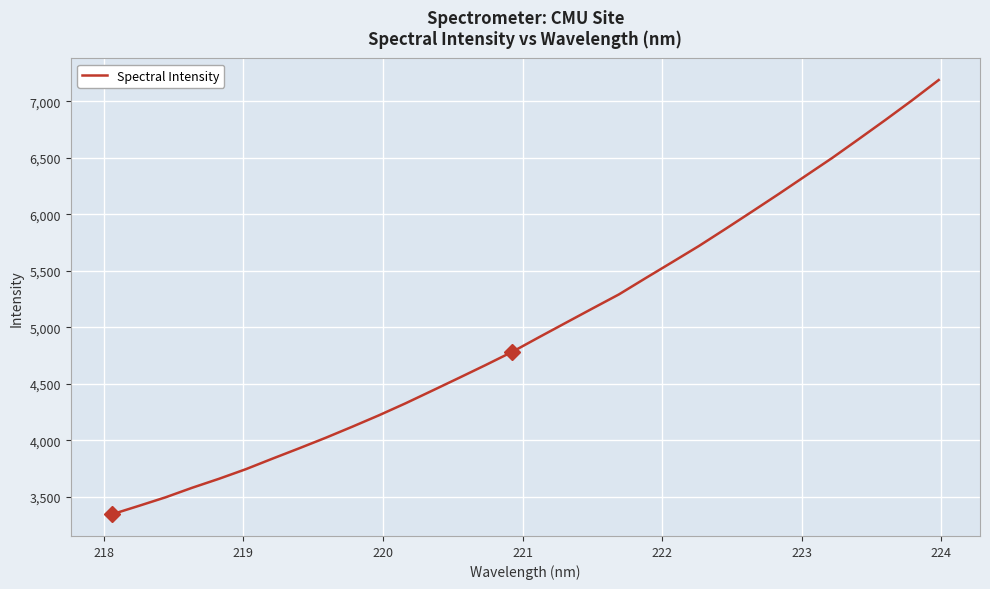

What is the minimum value shown in the chart?

3345.6